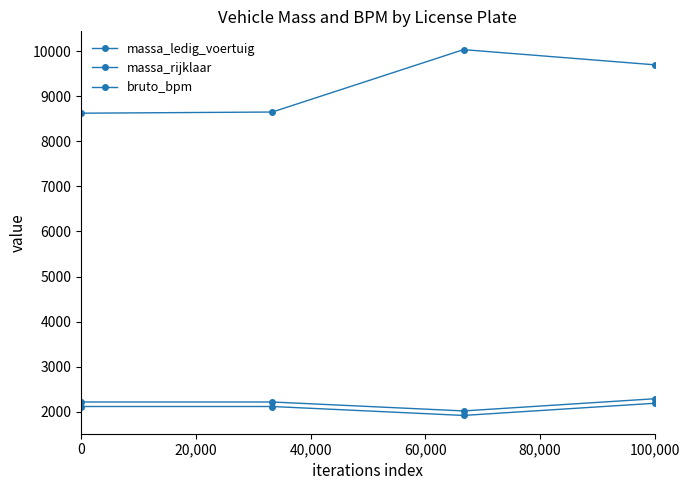

How many data points does each series have?

4